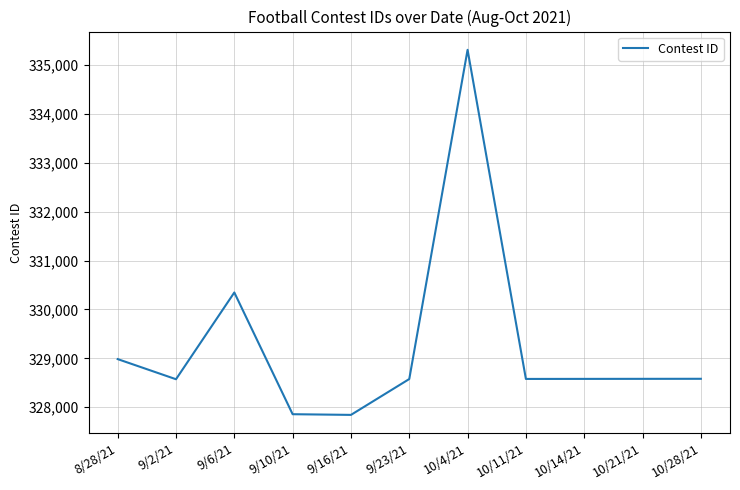

Which label corresponds to the largest value in the chart?

10/4/21